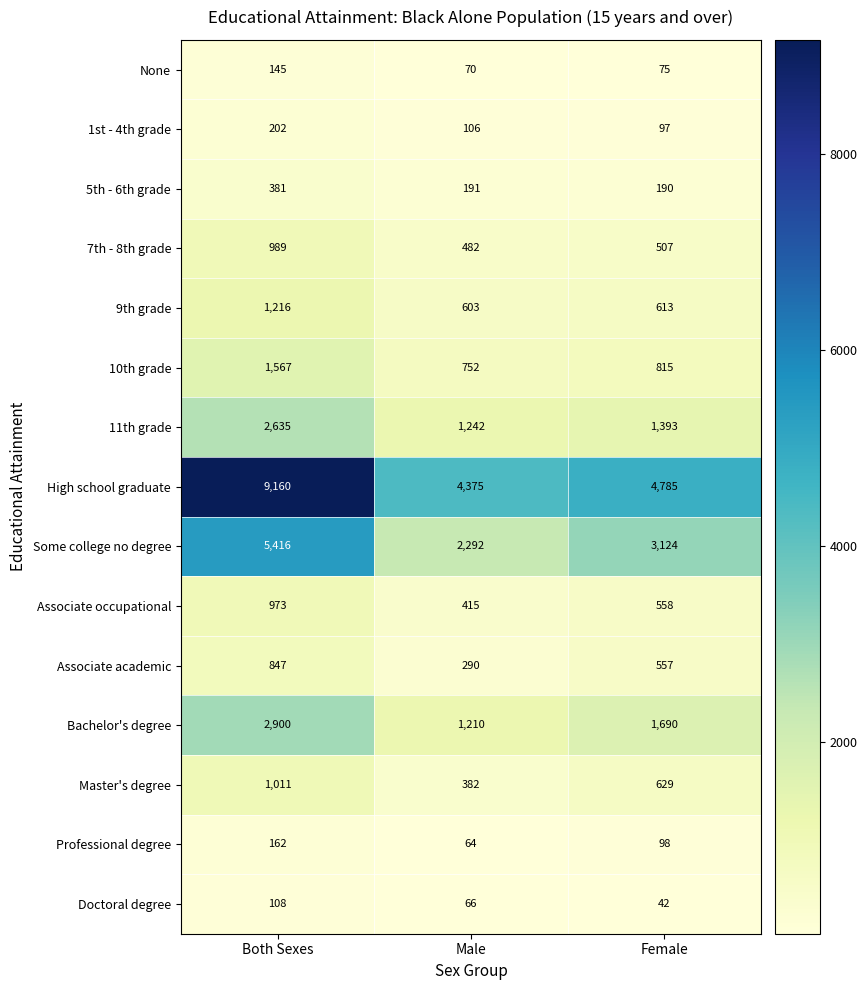

What is the sum of all Some college no degree values?

10832